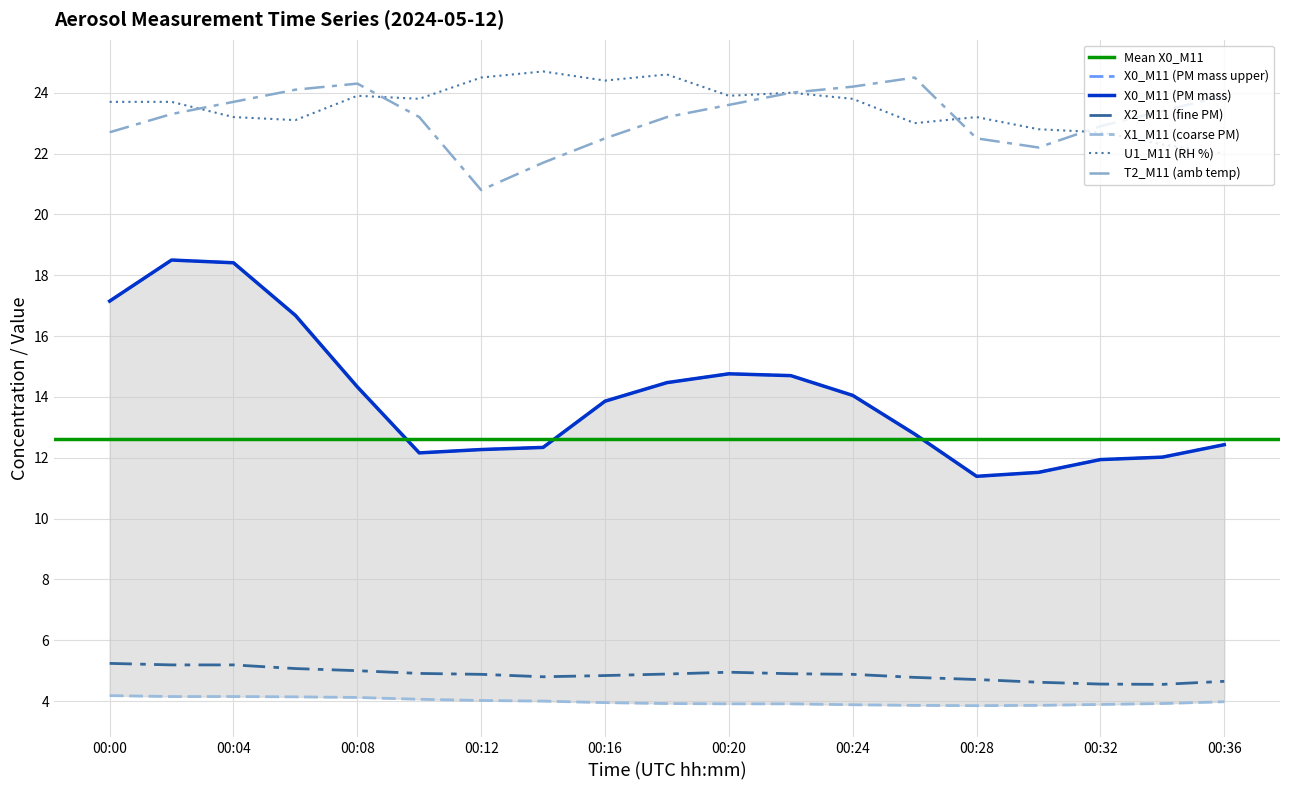

True or false: X0_M11 (PM mass upper) and X2_M11 (fine PM) intersect in this chart.

False